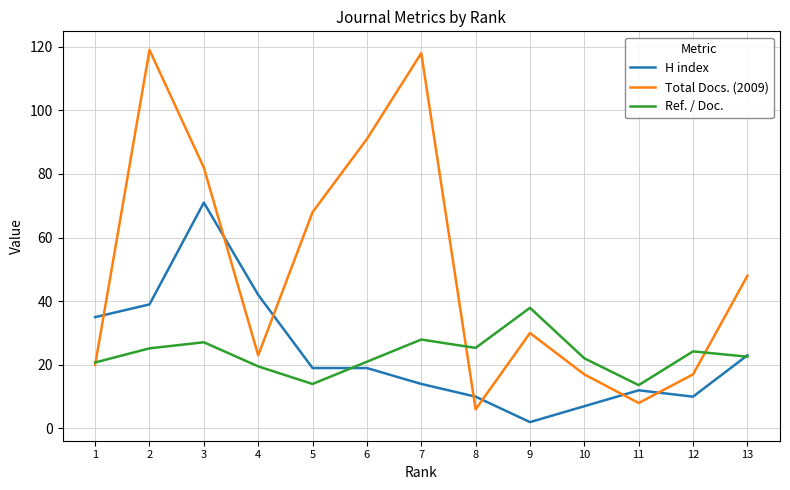

Where is the first local minimum for Ref. / Doc.?

5